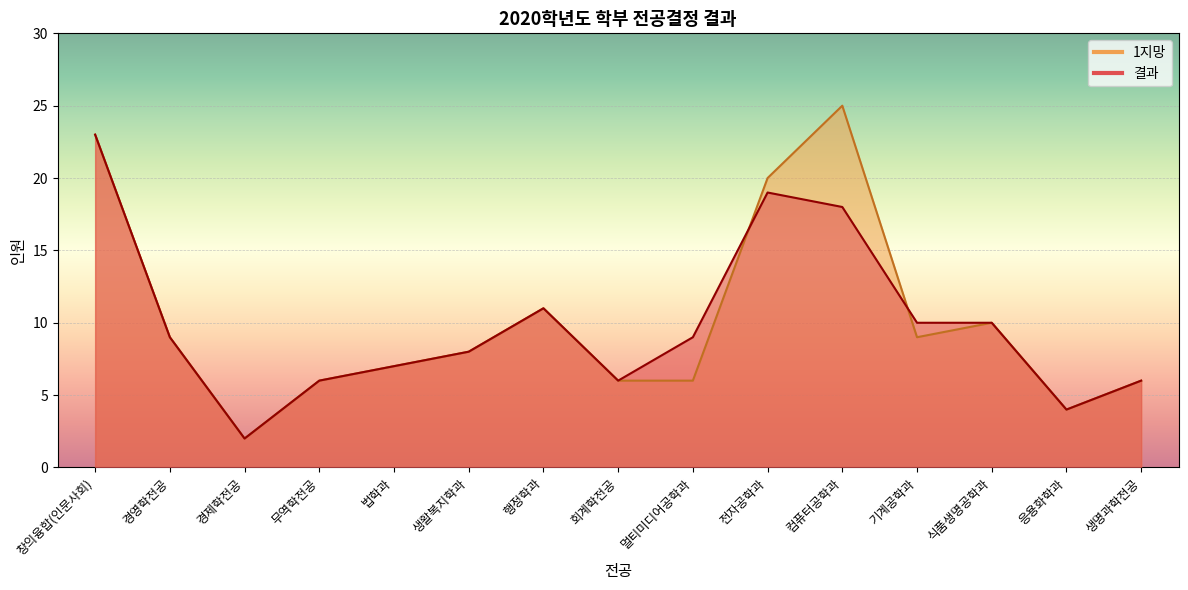

True or false: 결과 has a value of 16 at 식품생명공학과.

False